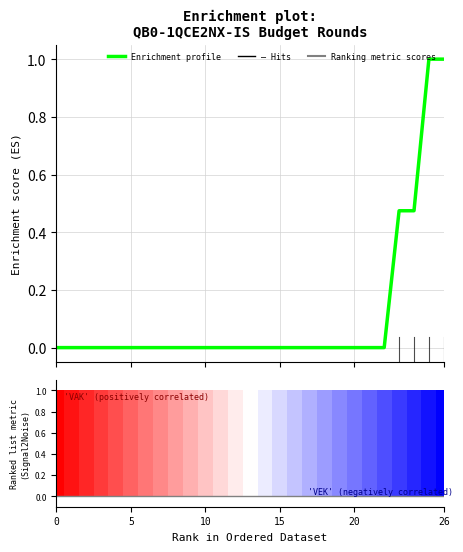

At which label does Enrichment profile reach its peak?

25